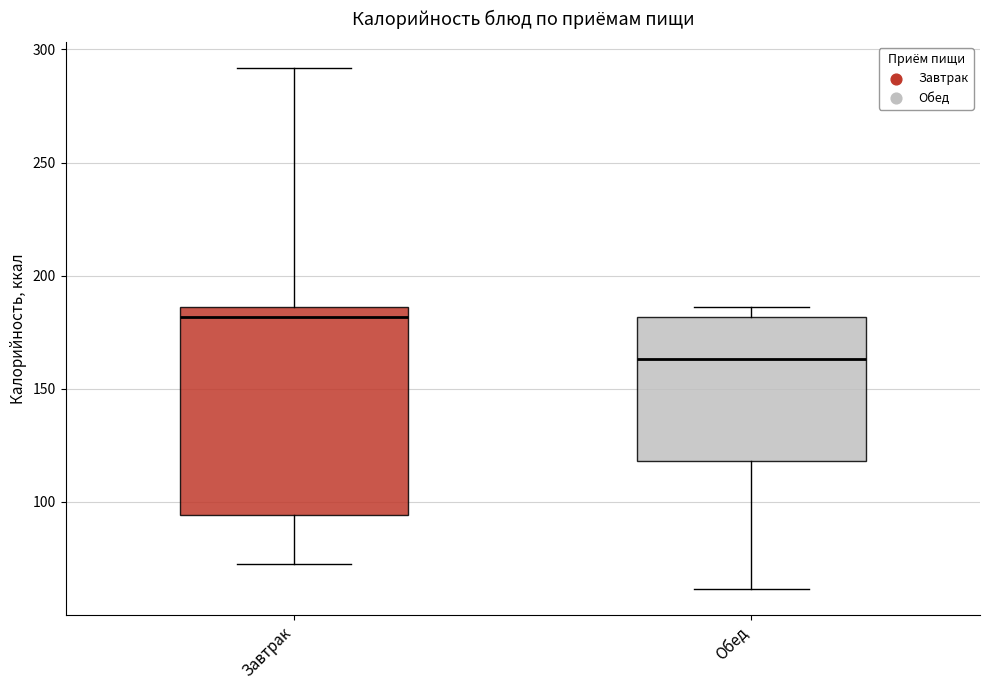

Reading left to right, transcribe this box plot: for each box, give where its median line is, the range the box spans, and where its two whiskers end, as read against the y-axis. The values are not printed on the chart, so give them approximately, as read against the axis.

Завтрак: median 180, box 95 to 185, whiskers 75 to 290
Обед: median 165, box 120 to 180, whiskers 60 to 185